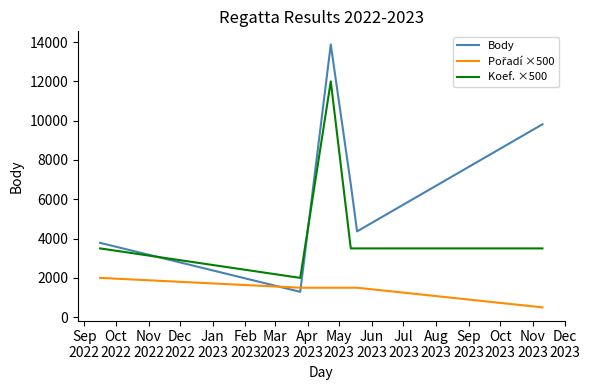

Which series has the largest total across all categories?

Body